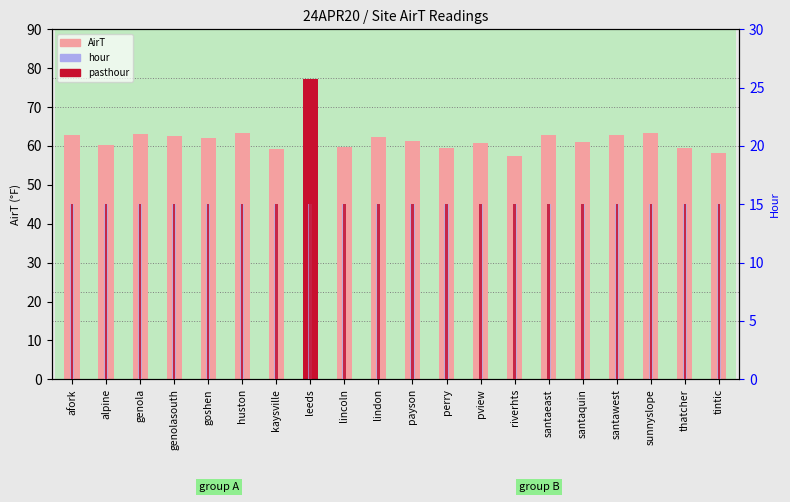

Which series changed the most between goshen and lindon?

AirT